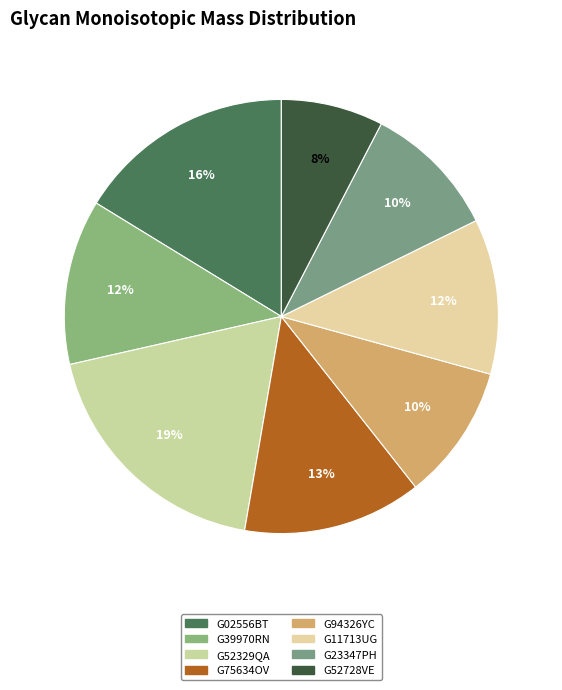

Count the number of slices in the pie.

8